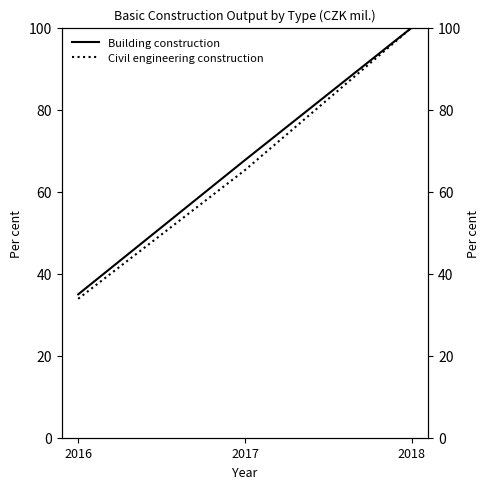

Rank the categories by Building construction value from highest to lowest.

2018, 2017, 2016